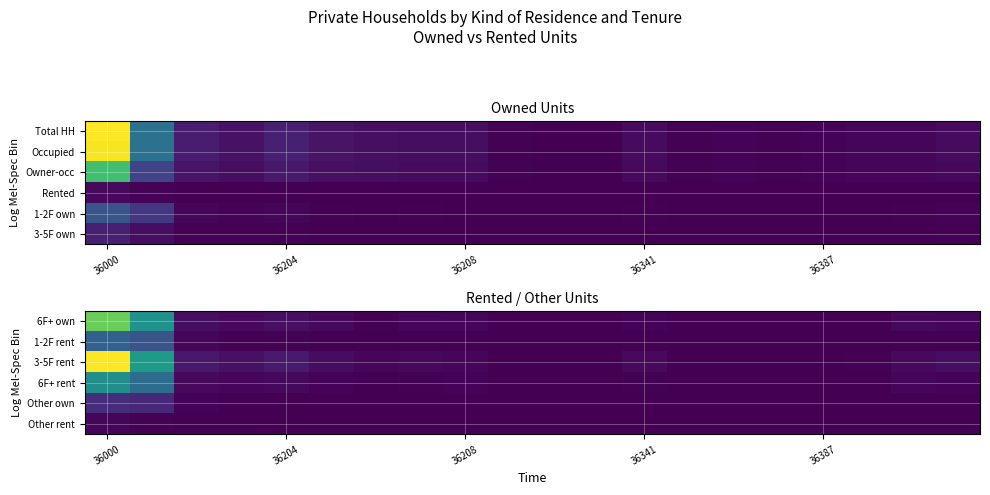

At which category does the chart reach its minimum across all series?

11